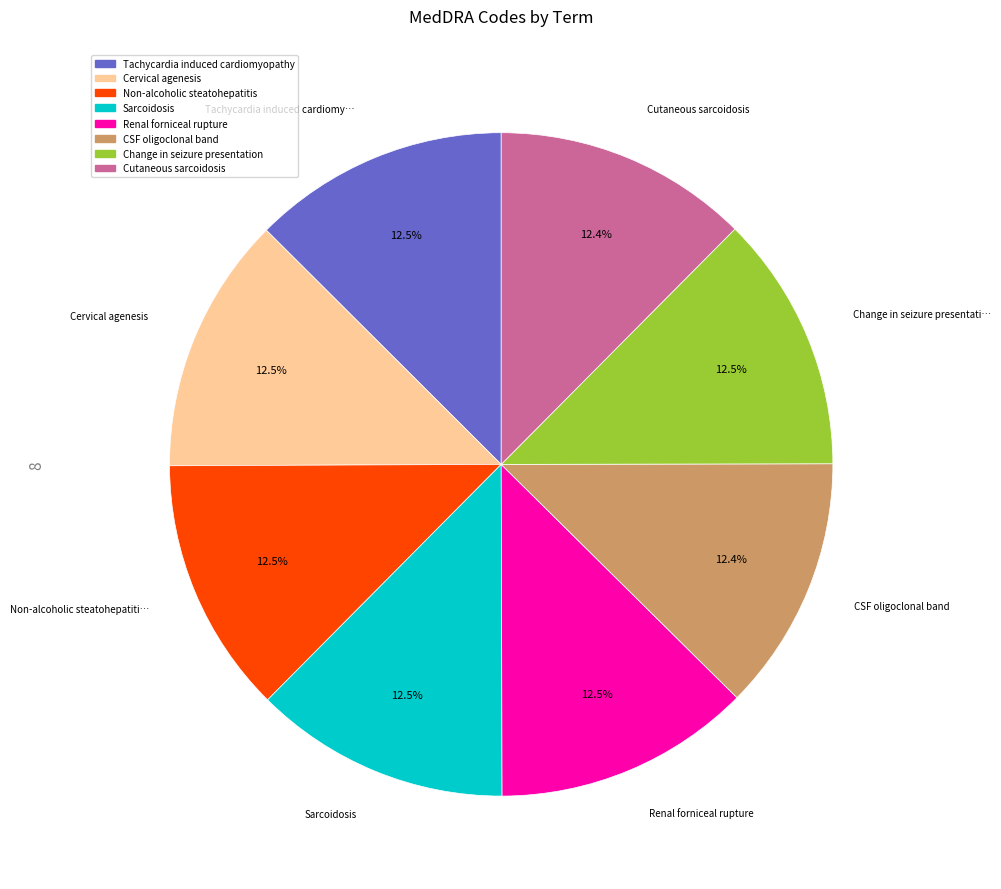

How much of the chart is everything except Change in seizure presentation?

87.5%